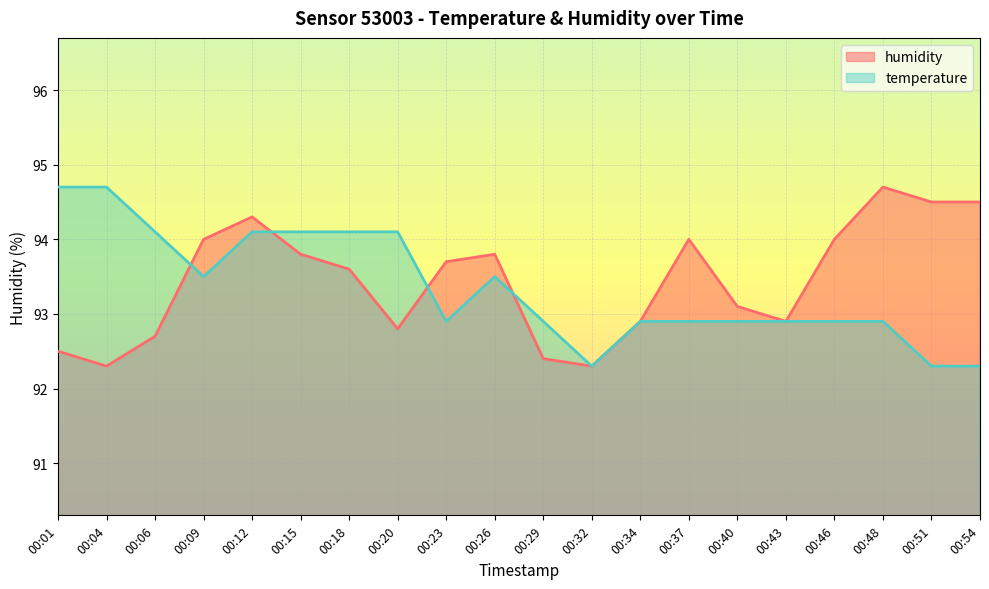

True or false: temperature and humidity cross at least once.

True